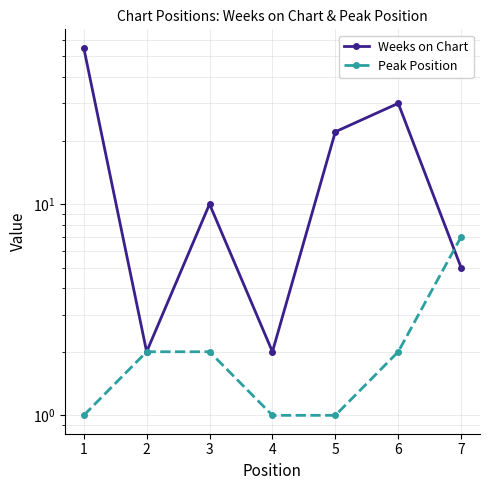

How many interior local valleys does the Weeks on Chart series have?

2